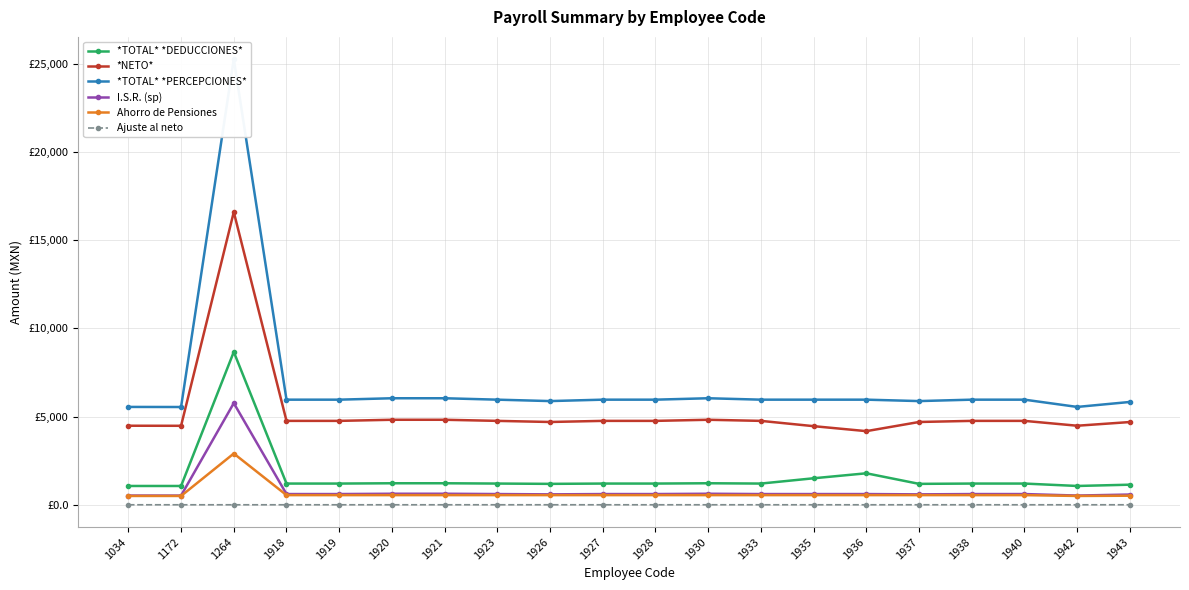

Which series has the largest total across all categories?

*TOTAL* *PERCEPCIONES*